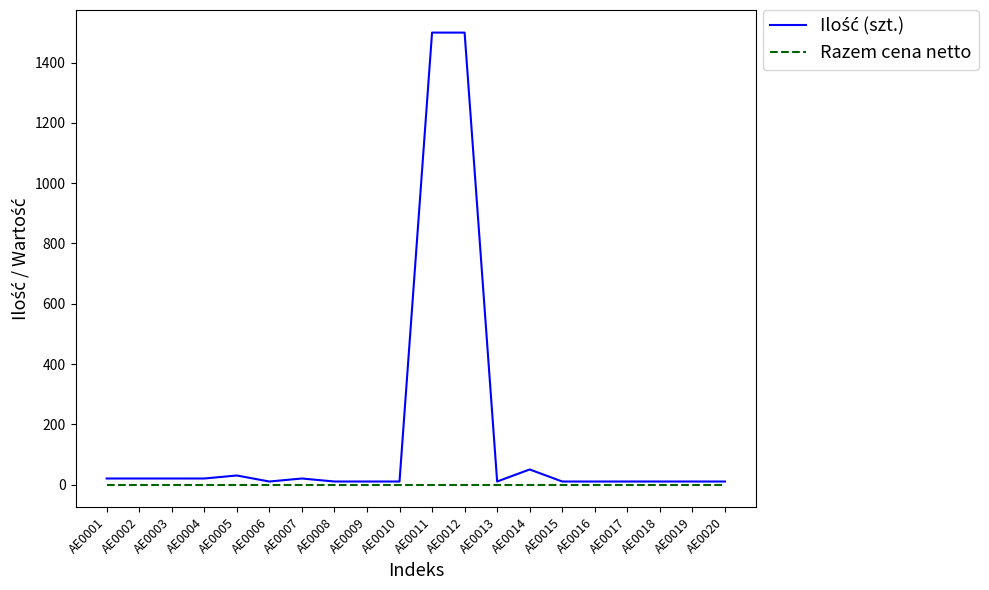

What is the maximum value shown in the chart?

1500